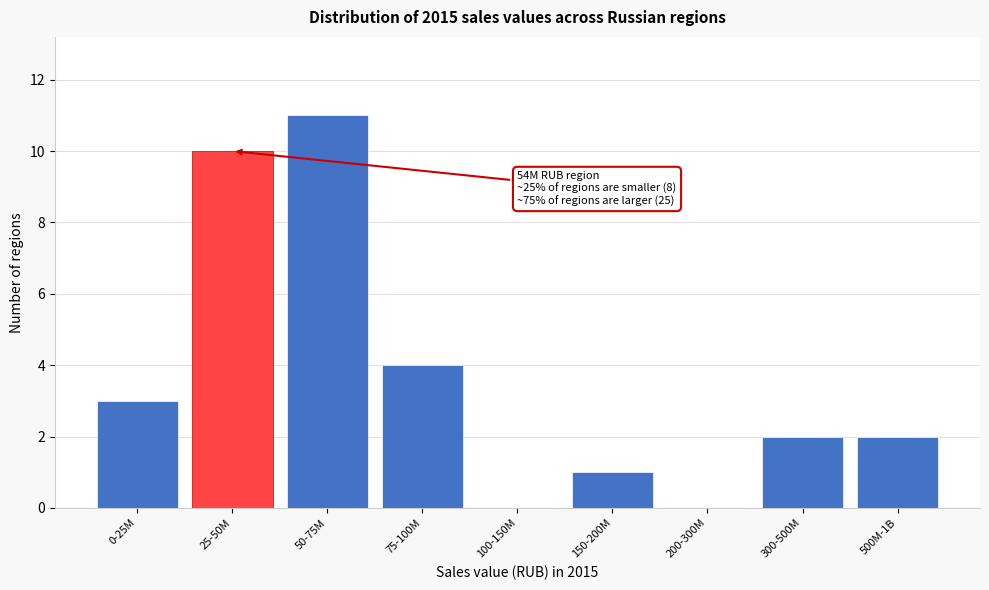

Reading left to right, what are all the values shown in this chart?

0-25M=3	25-50M=10	50-75M=11	75-100M=4	100-150M=0	150-200M=1	200-300M=0	300-500M=2	500M-1B=2